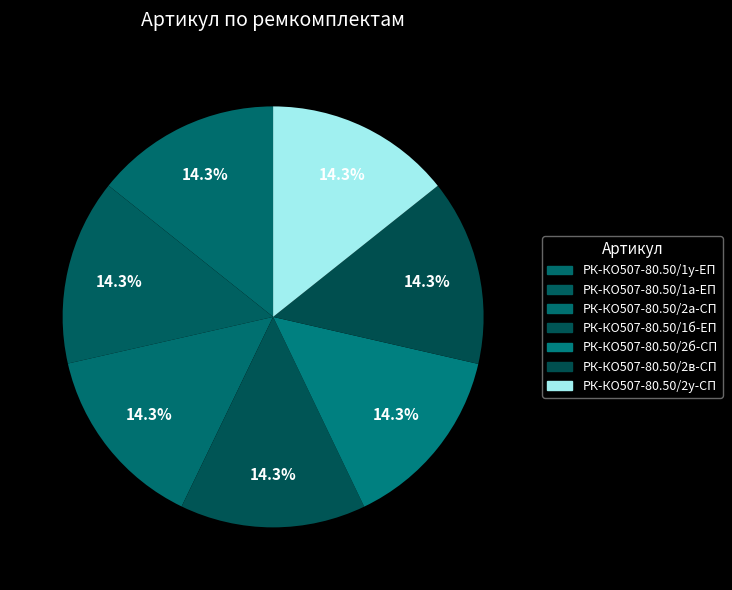

Count the number of slices in the pie.

7